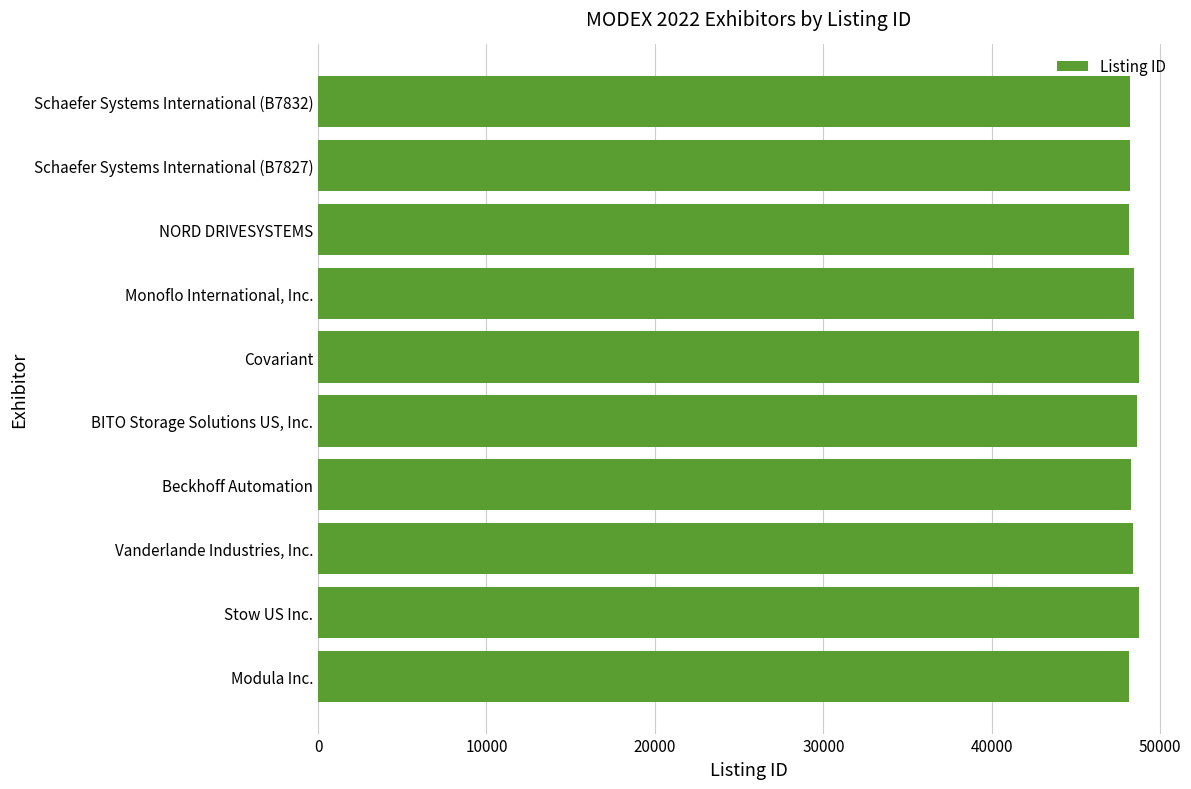

What is the sum of all values?

483864